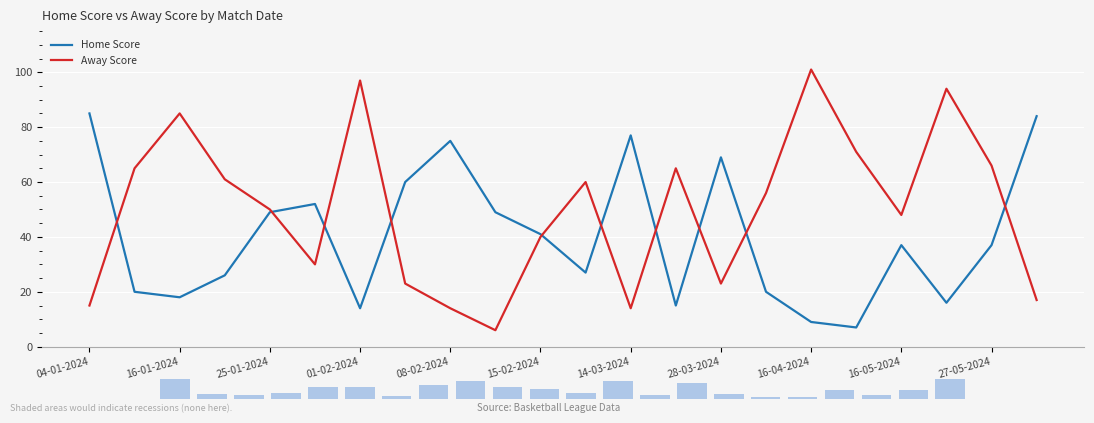

How many values in the Home Score series exceed 37?

10